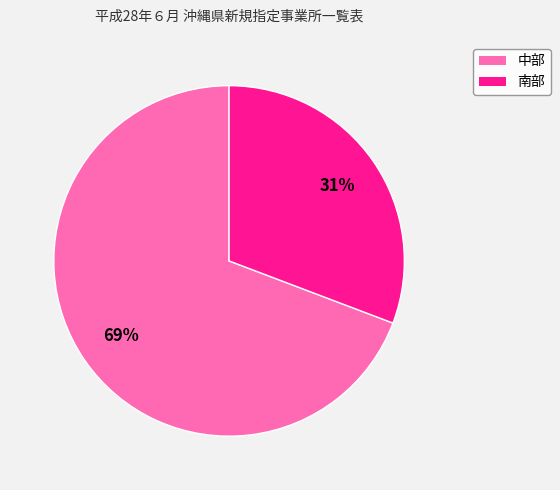

To the nearest percent, what is the difference between the 中部 and 南部 slice percentages?

38%